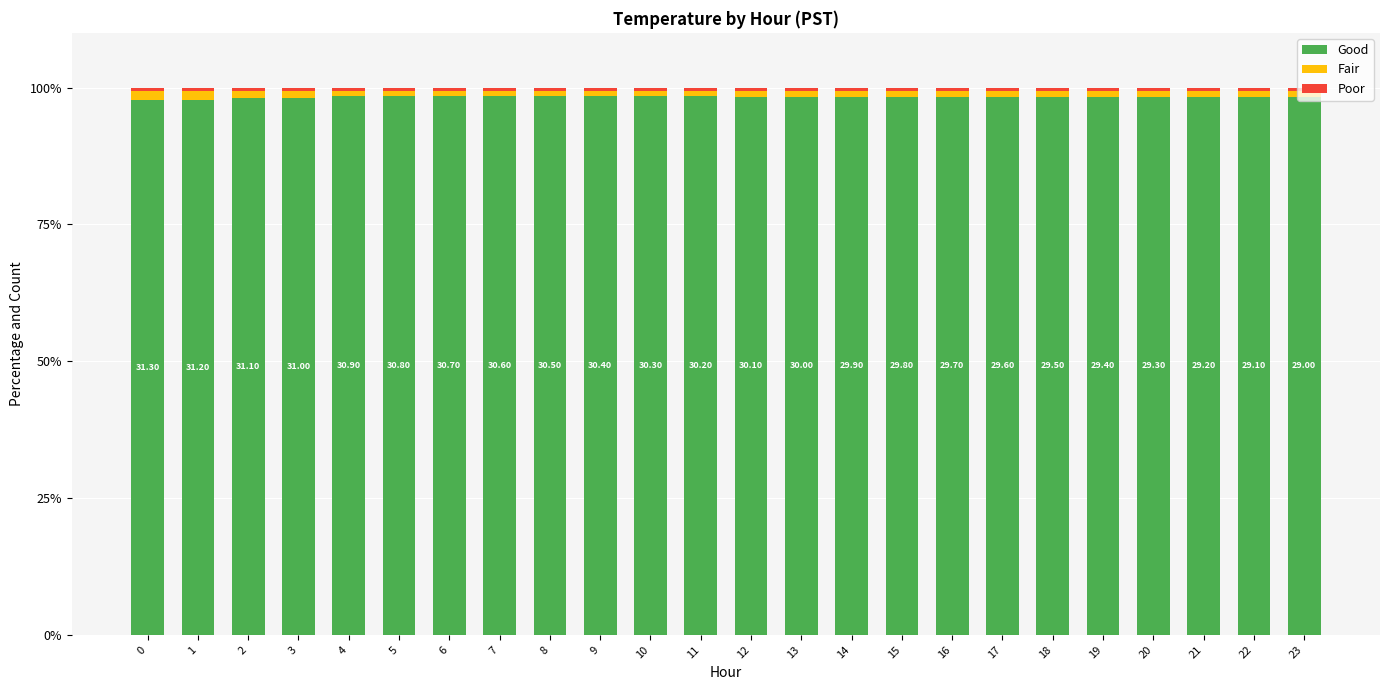

How many data points does each series have?

24